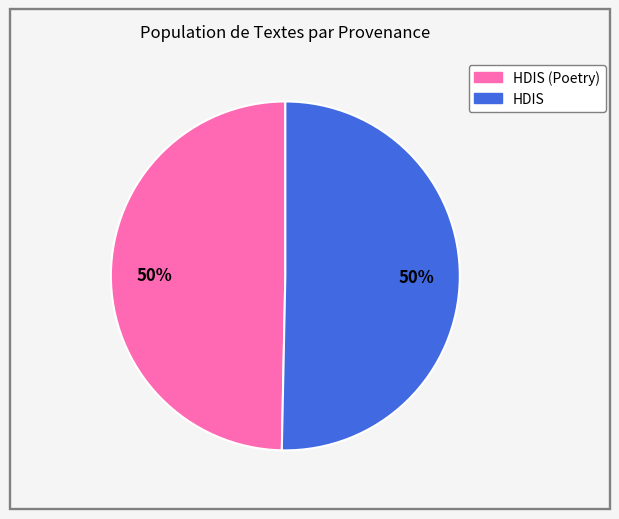

To the nearest percent, what is the average slice percentage?

50%